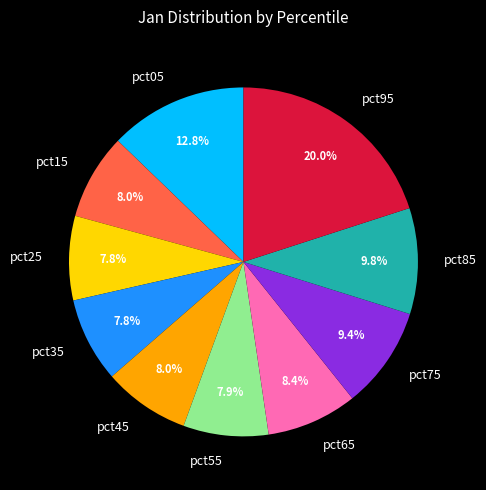

What percentage is the pct55 slice, to the nearest percent?

8%